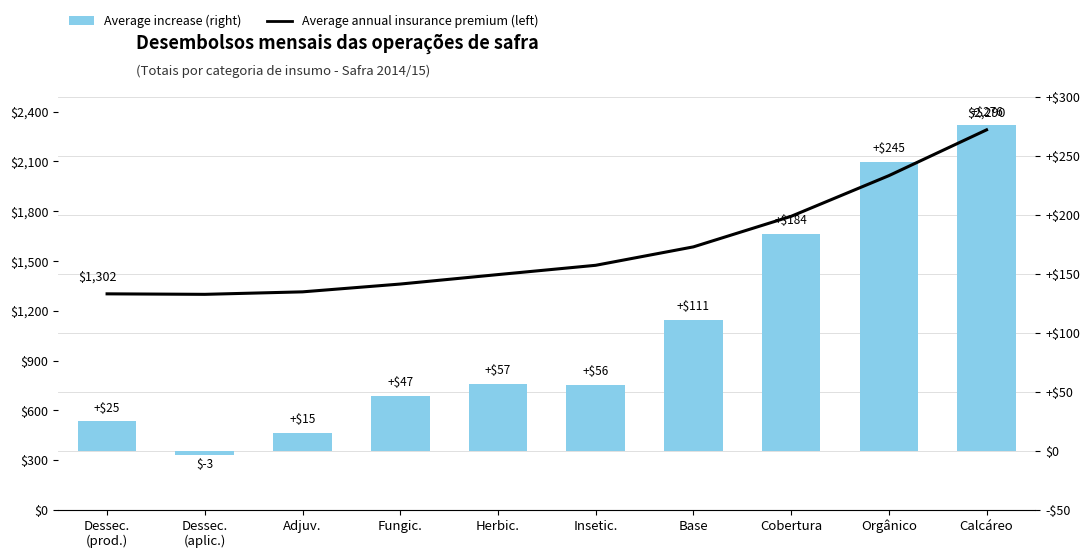

What is the sum of all Average increase (right) values?

1013